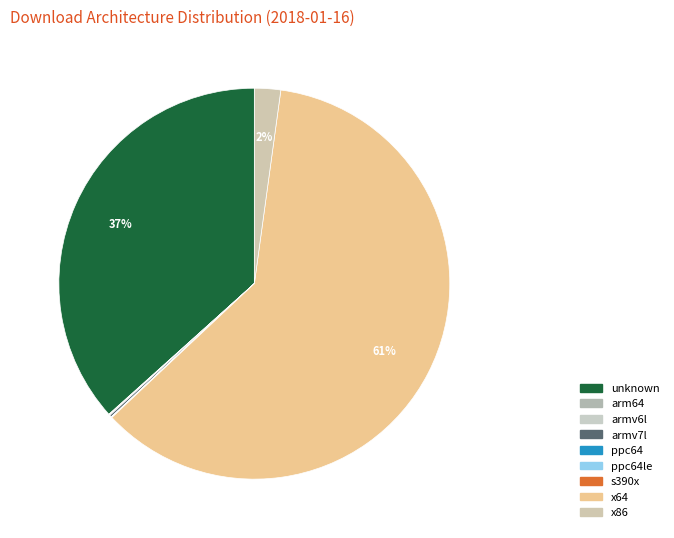

How many slices are in this pie chart?

9